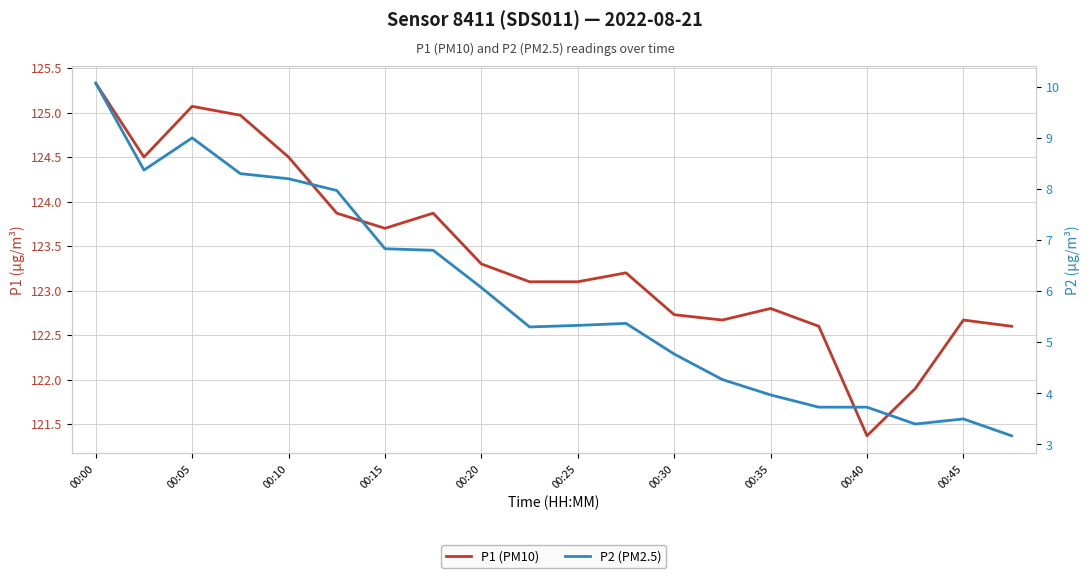

Is this an area chart (filled region under the line)?

No